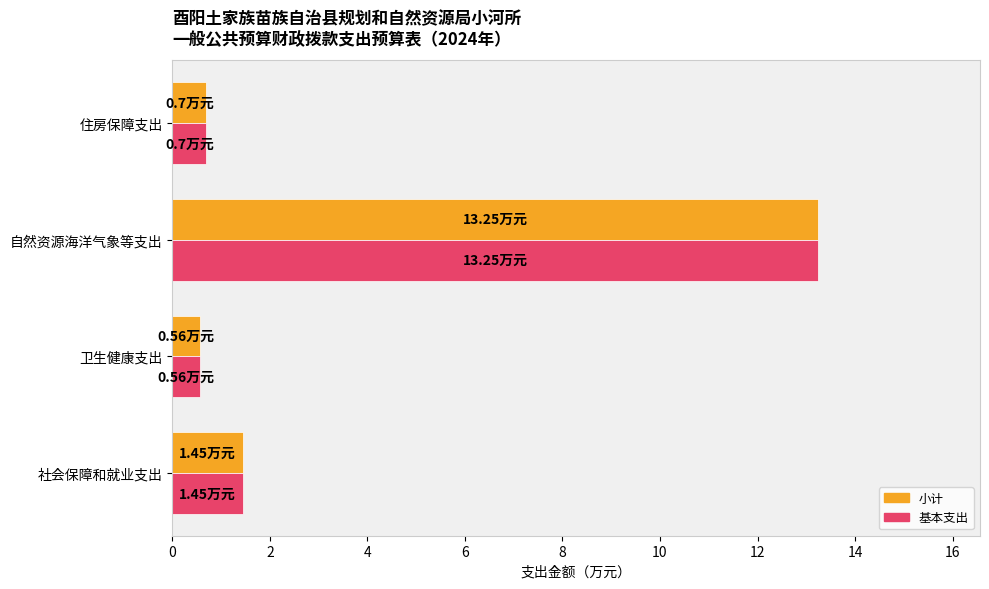

Is the value of 基本支出 at 自然资源海洋气象等支出 greater than the value of 小计 at 住房保障支出?

Yes